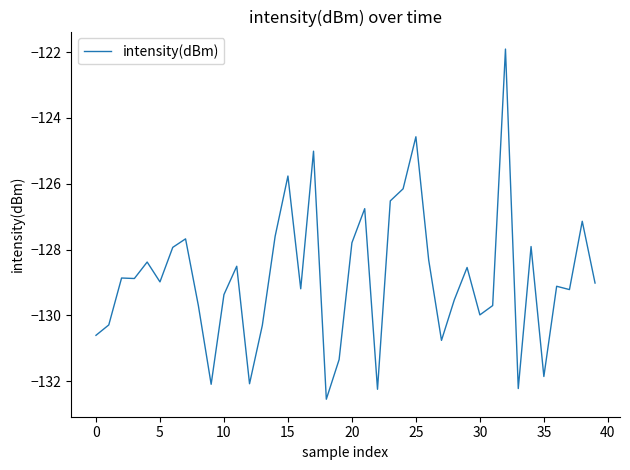

How many lines are shown in the chart?

1